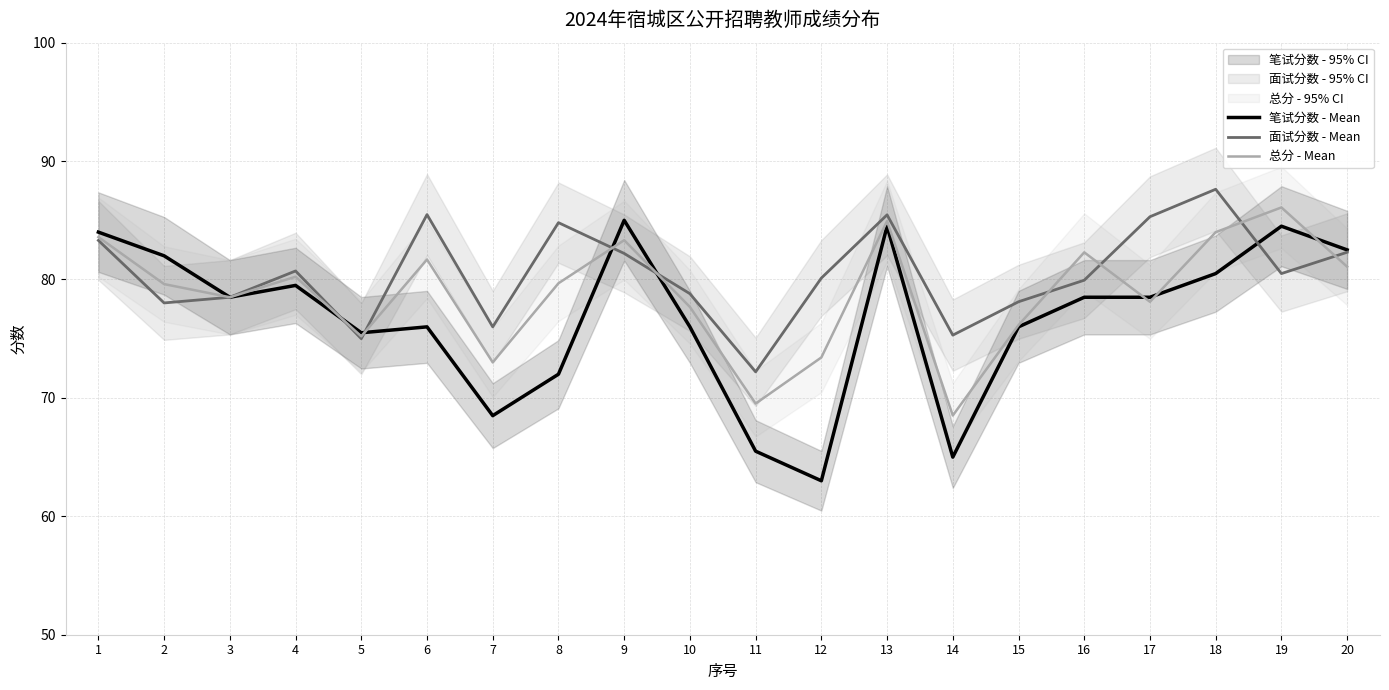

What are all the series names shown in the legend?

笔试分数 - Mean, 面试分数 - Mean, 总分 - Mean